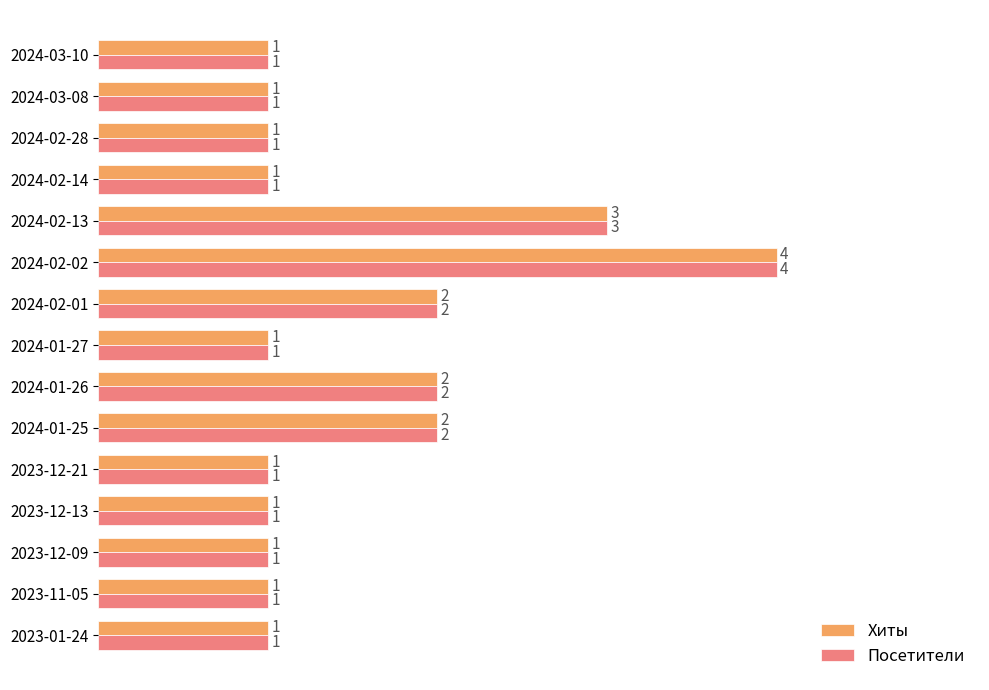

What is the greatest value displayed?

4